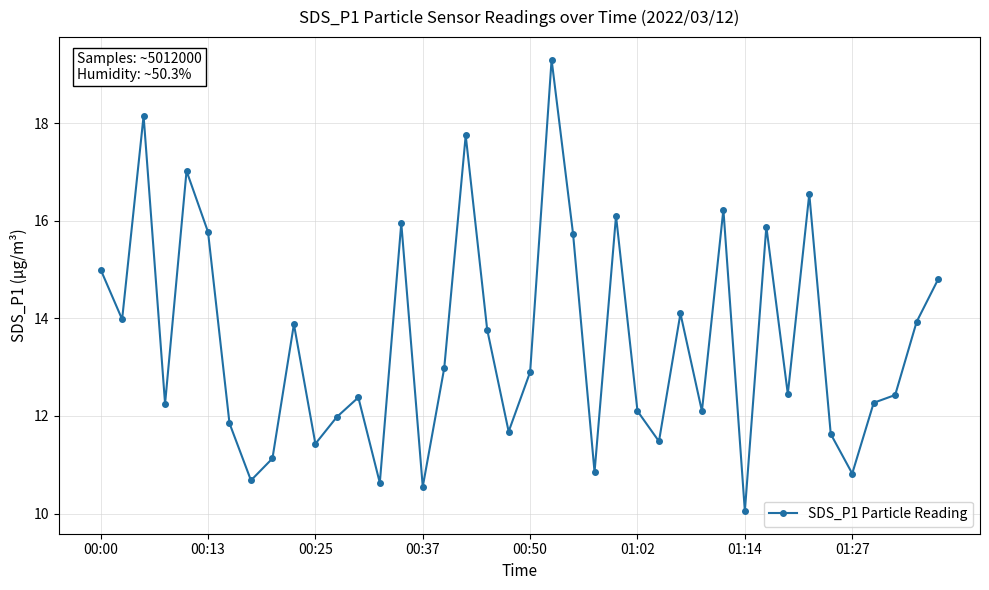

What is the greatest value displayed?

19.3